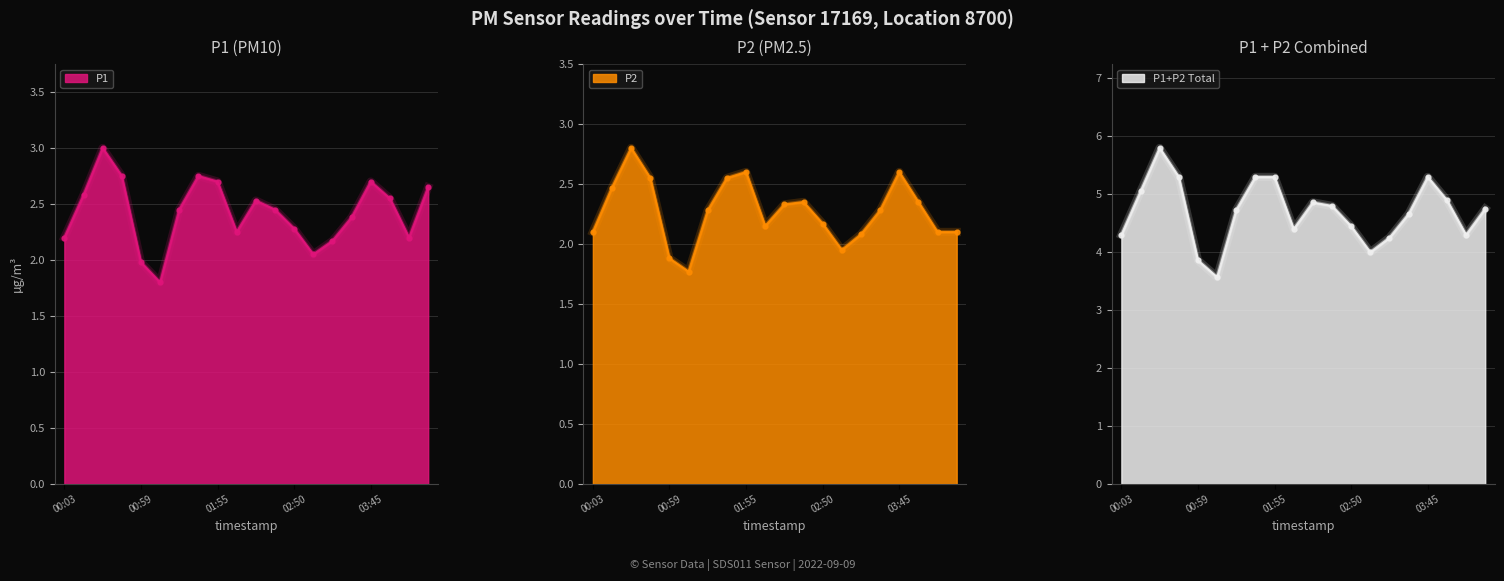

Which series has the largest total across all categories?

P1